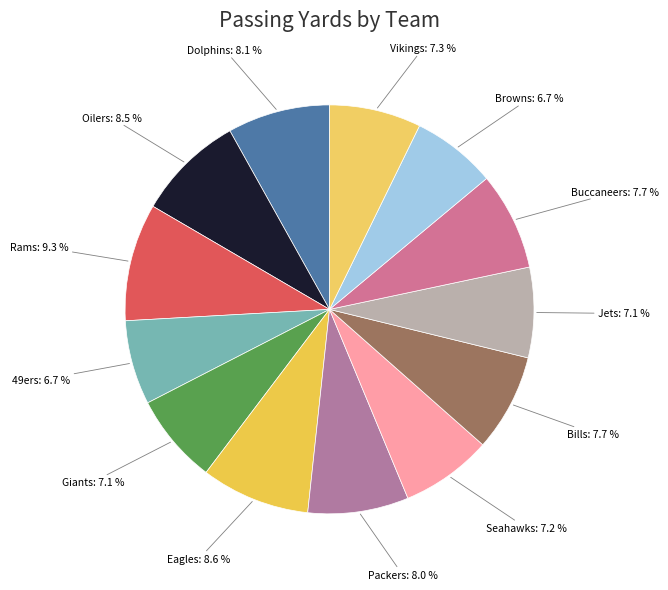

Does any single category account for the majority?

No